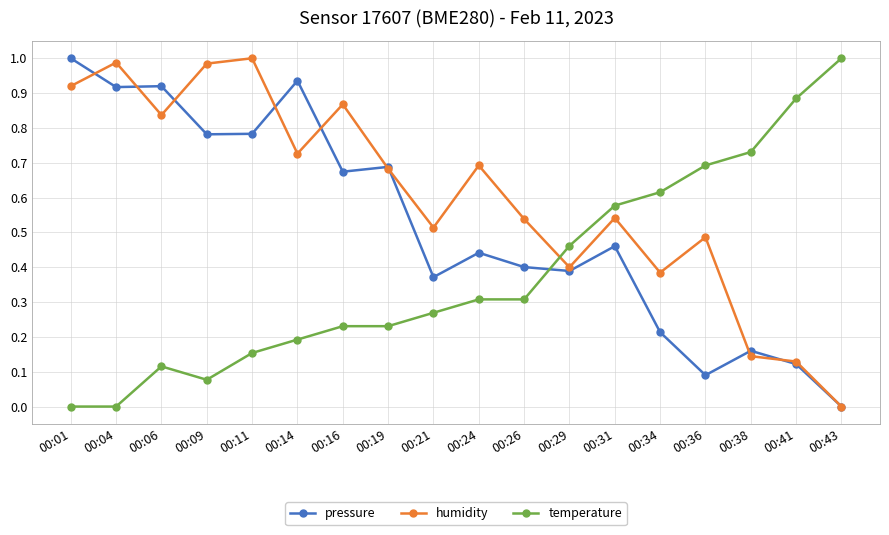

How many intersections are there between pressure and temperature?

1